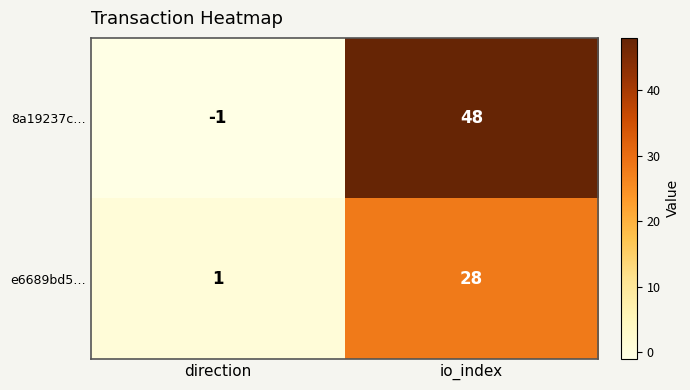

What is the difference between the 8a19237c… values at direction and io_index?

49